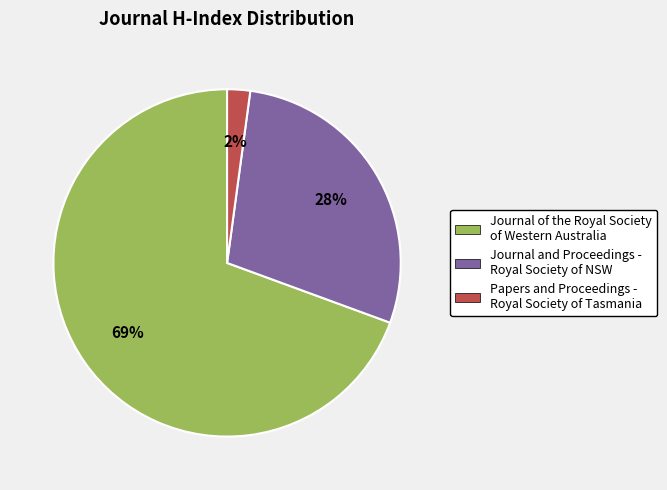

To the nearest percent, what is the average slice percentage?

33%